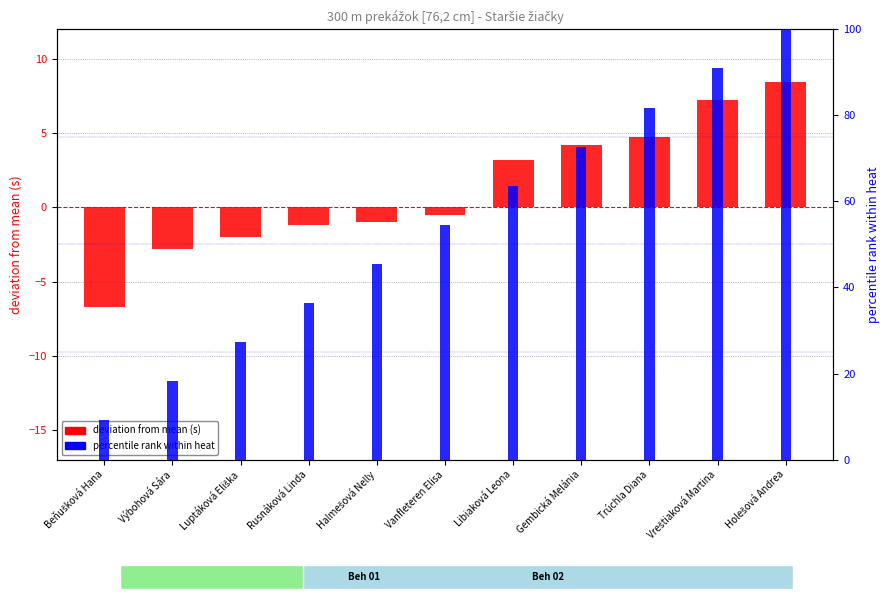

What are all the series names shown in the legend?

deviation from mean (s), percentile rank within heat